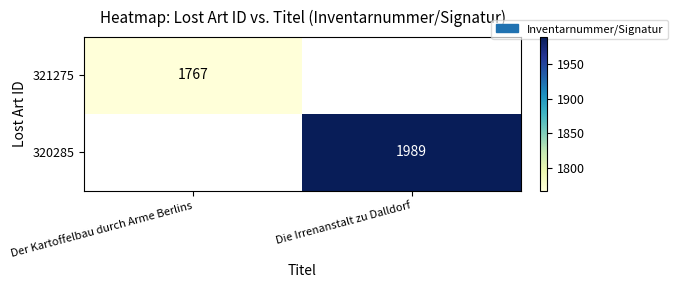

At how many categories does at least one series exceed 1894?

1